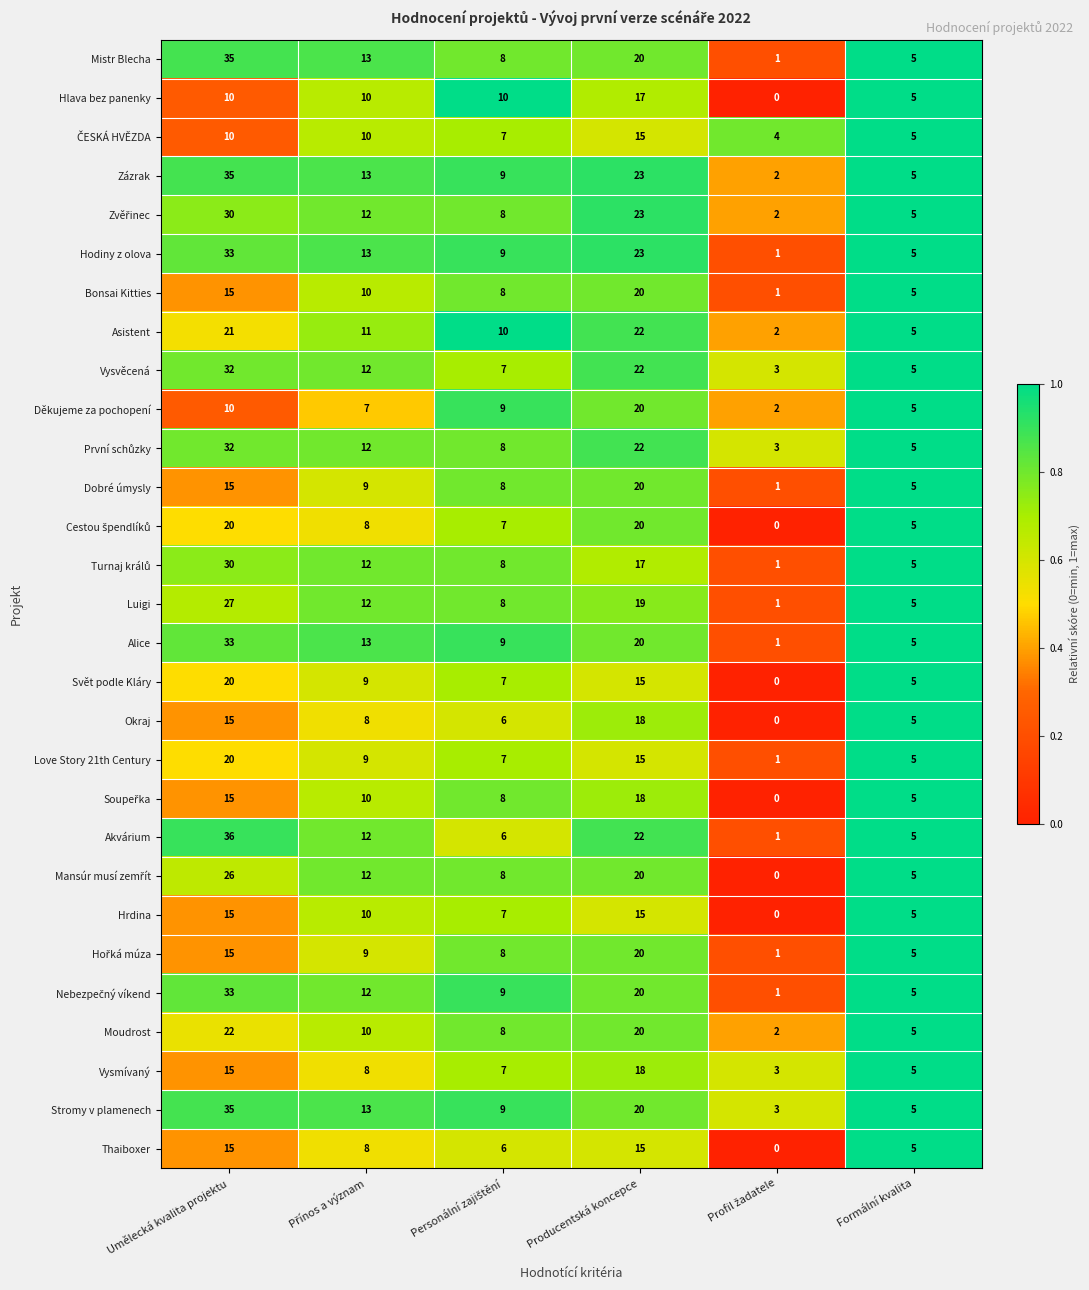

What is the spread (max minus min) of values at Umělecká kvalita projektu?

26